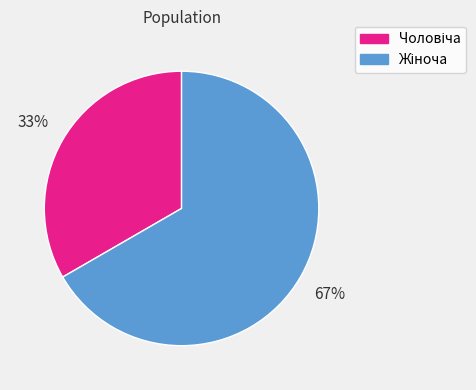

Does any single category account for the majority?

Yes